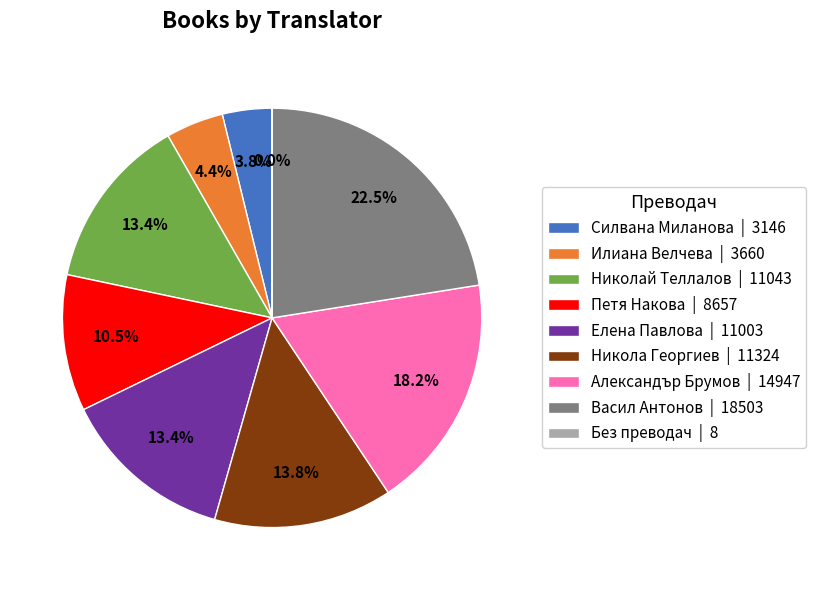

Does Силвана Миланова | 3146 account for over 50% of the chart?

No